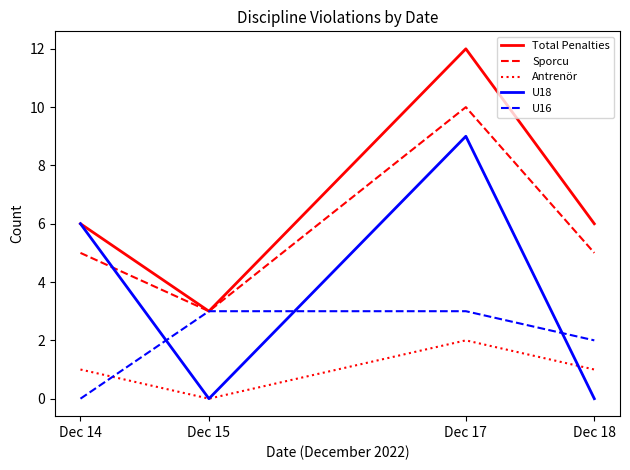

Which series ends up on top after the final intersection of U18 and U16?

U16